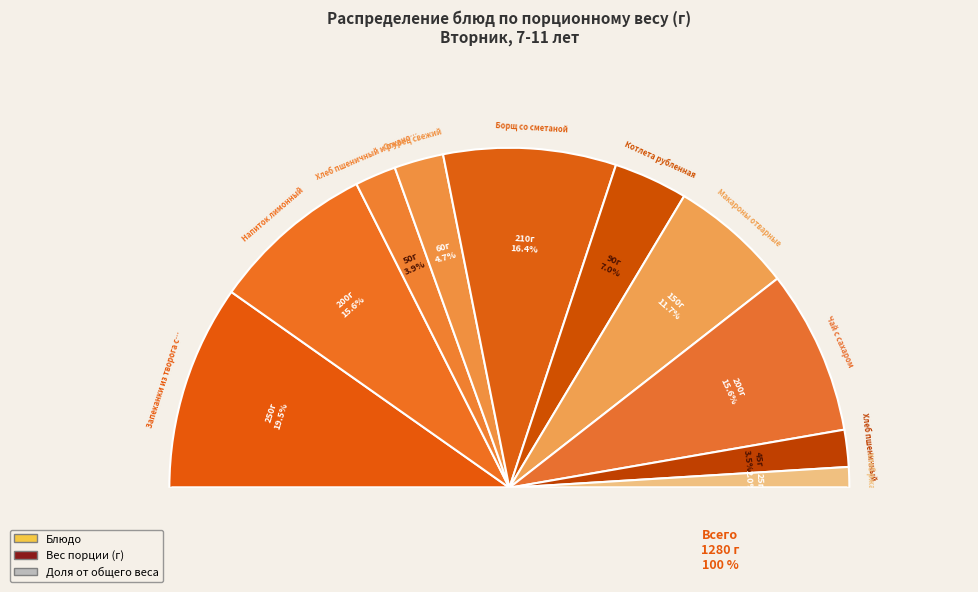

How many segments does this pie chart have?

10